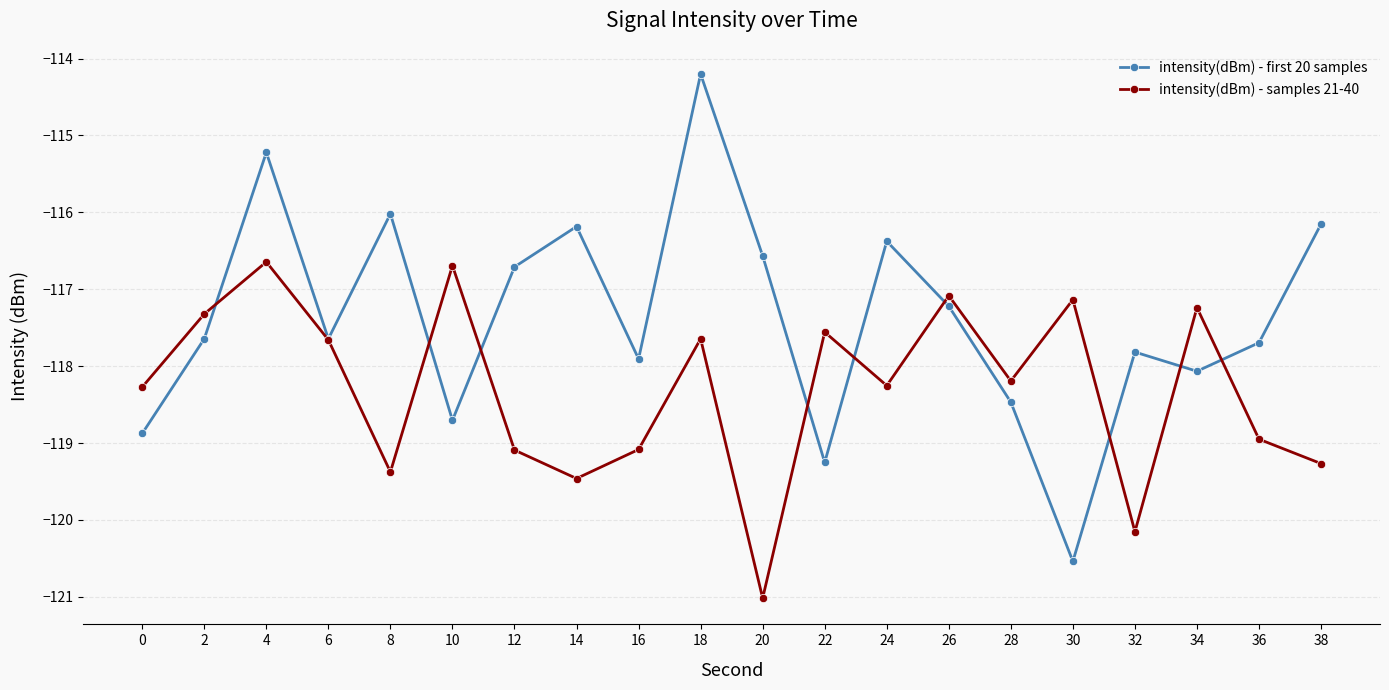

Between which two adjacent categories do intensity(dBm) - first 20 samples and intensity(dBm) - samples 21-40 first intersect?

2 and 4